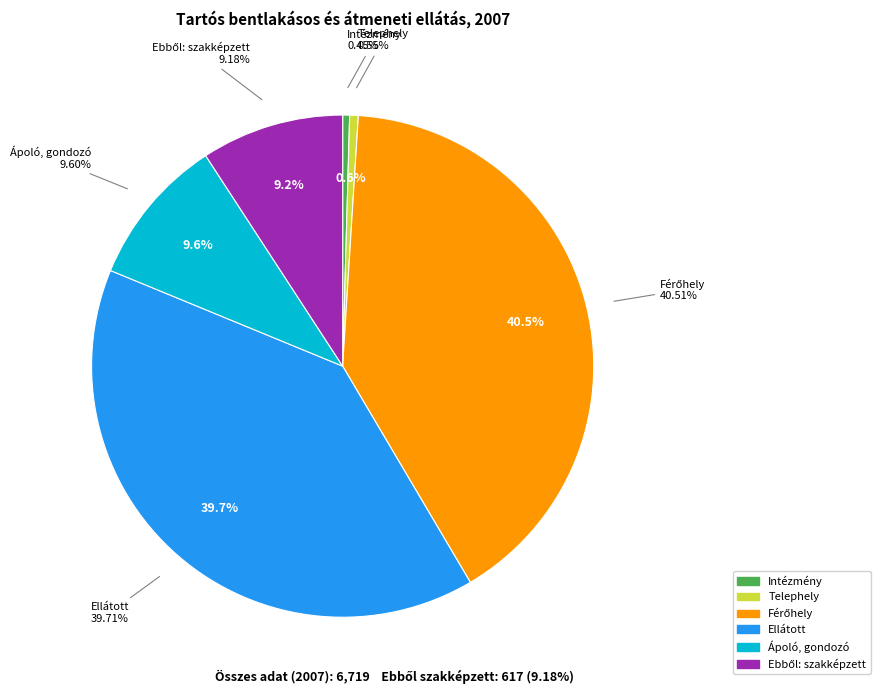

Does Ebből: szakképzett account for over 50% of the chart?

No